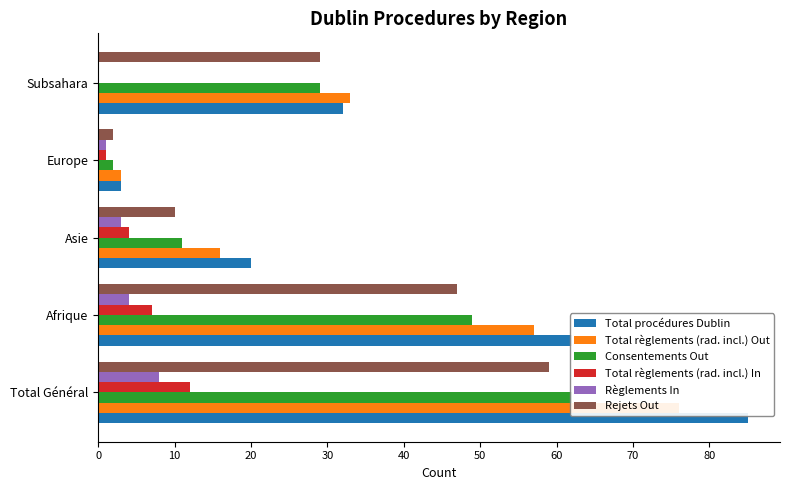

Does the chart contain stacked bars?

No